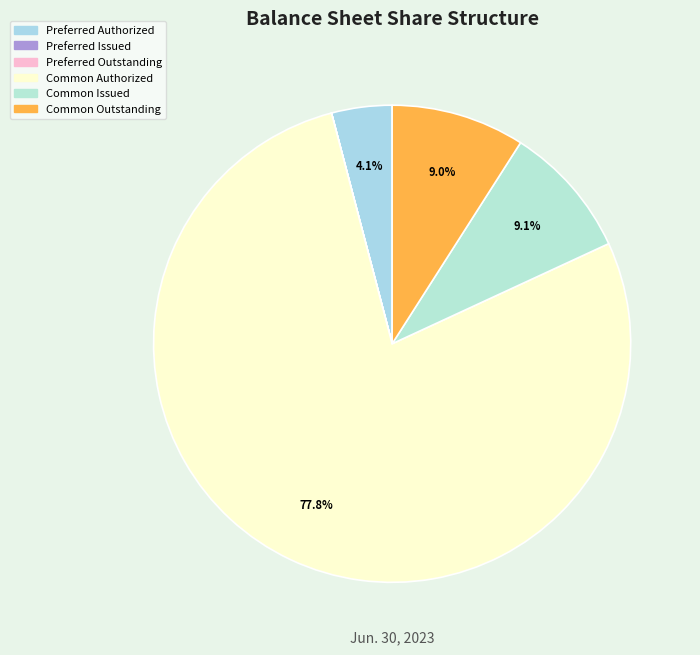

To the nearest percent, what is the difference between the largest and smallest slice percentages?

78%